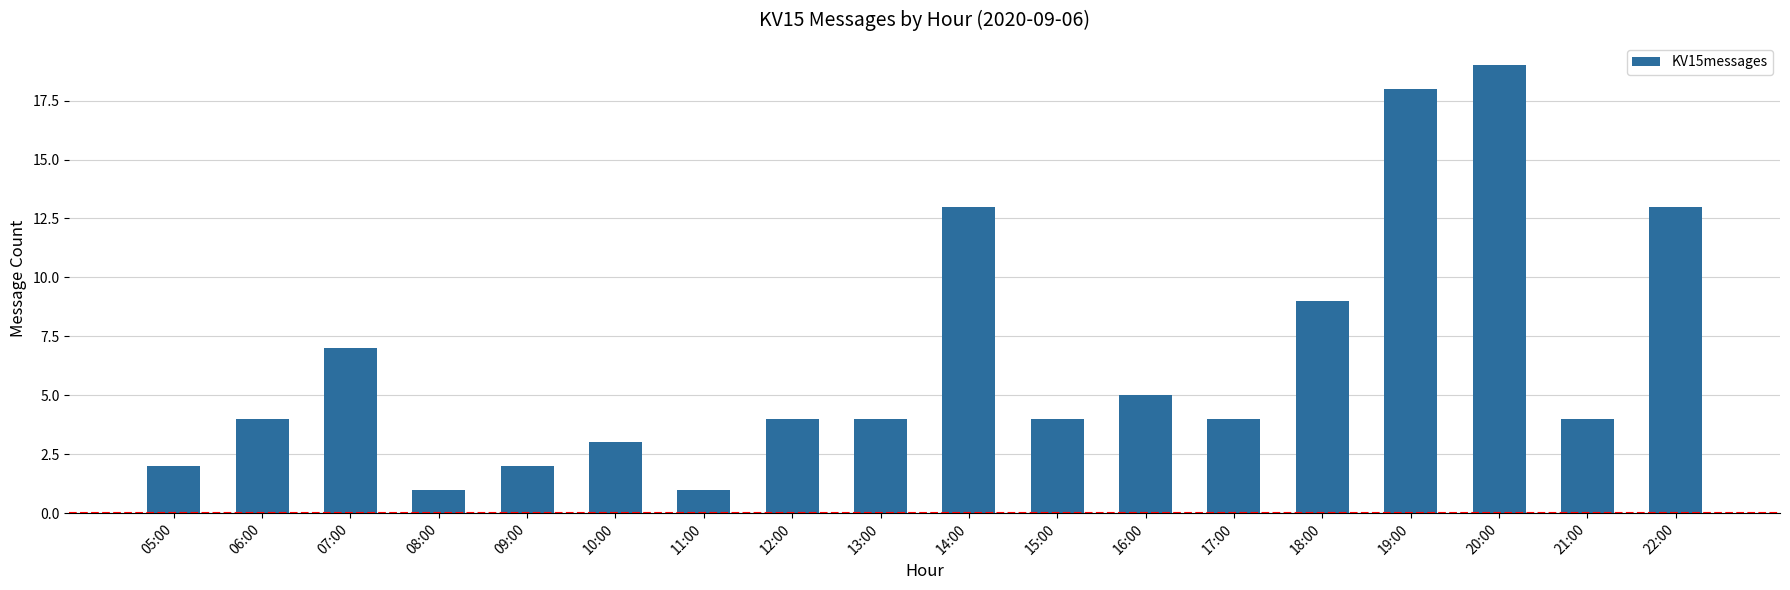

What is the smallest value displayed?

1